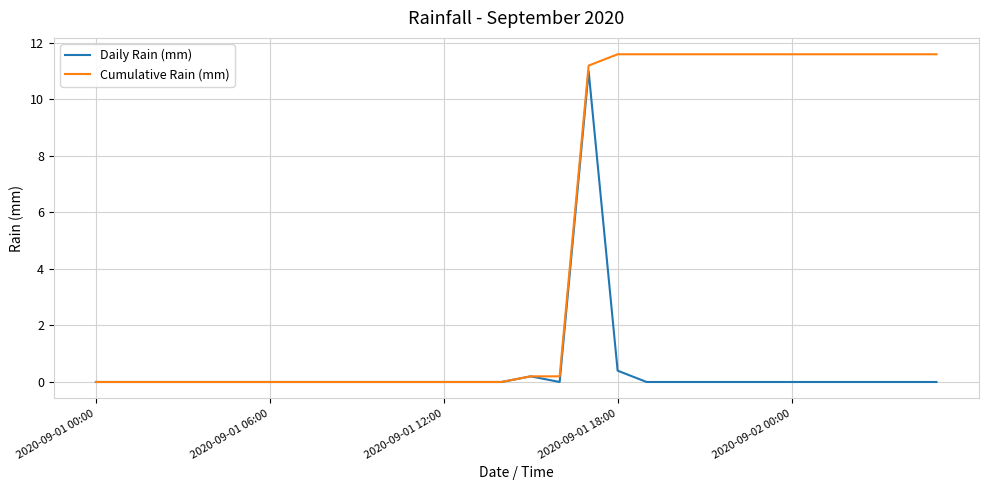

What are all the series names shown in the legend?

Daily Rain (mm), Cumulative Rain (mm)